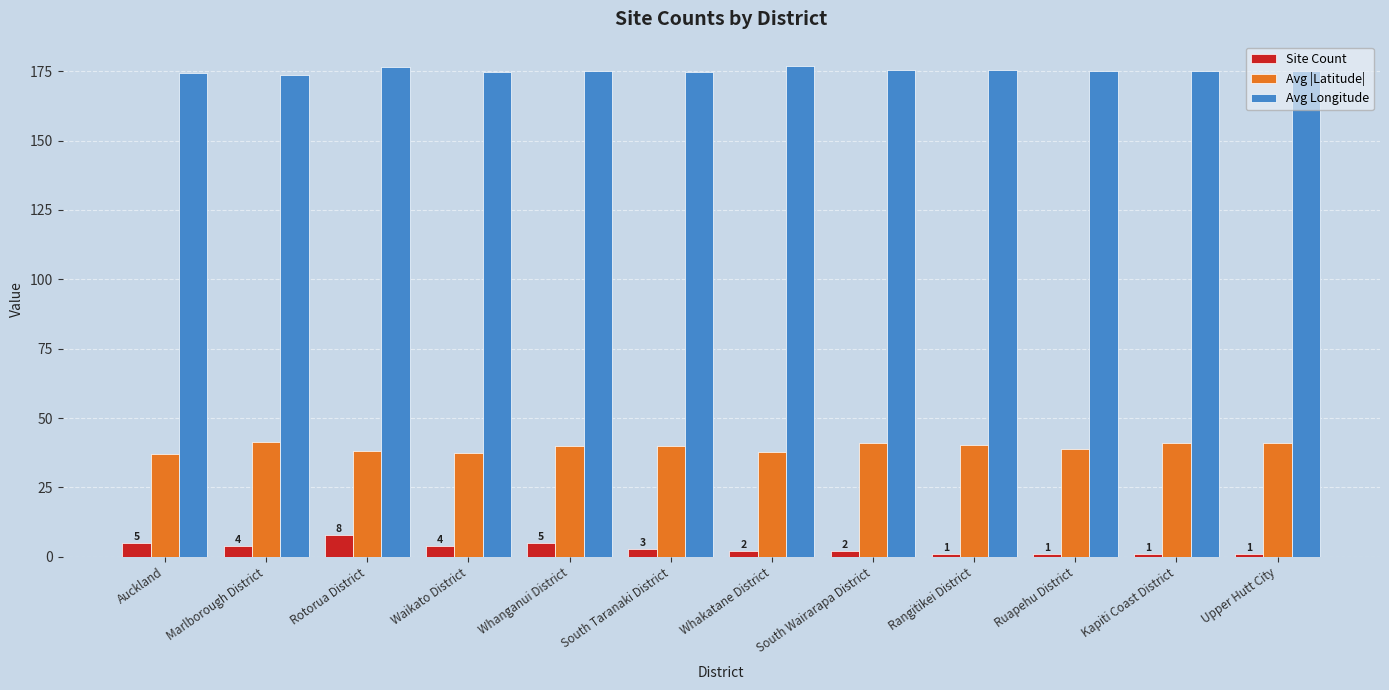

Rank the series at Rotorua District from lowest to highest value.

Site Count, Avg |Latitude|, Avg Longitude